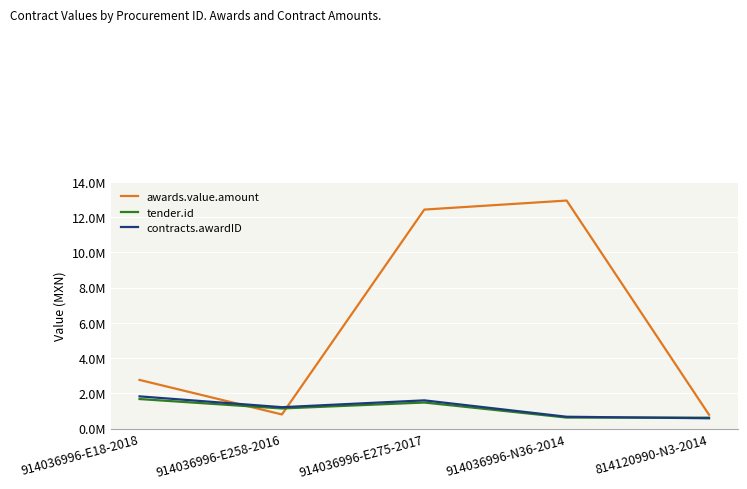

Where is the first local minimum for tender.id?

914036996-E258-2016